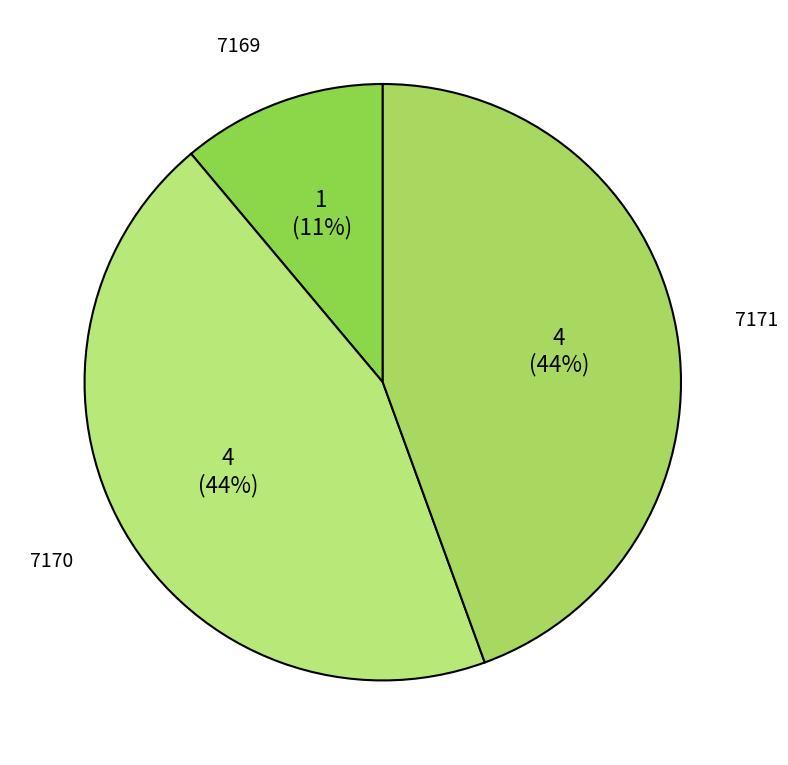

To the nearest percent, what is the difference between the largest and smallest slice percentages?

33%